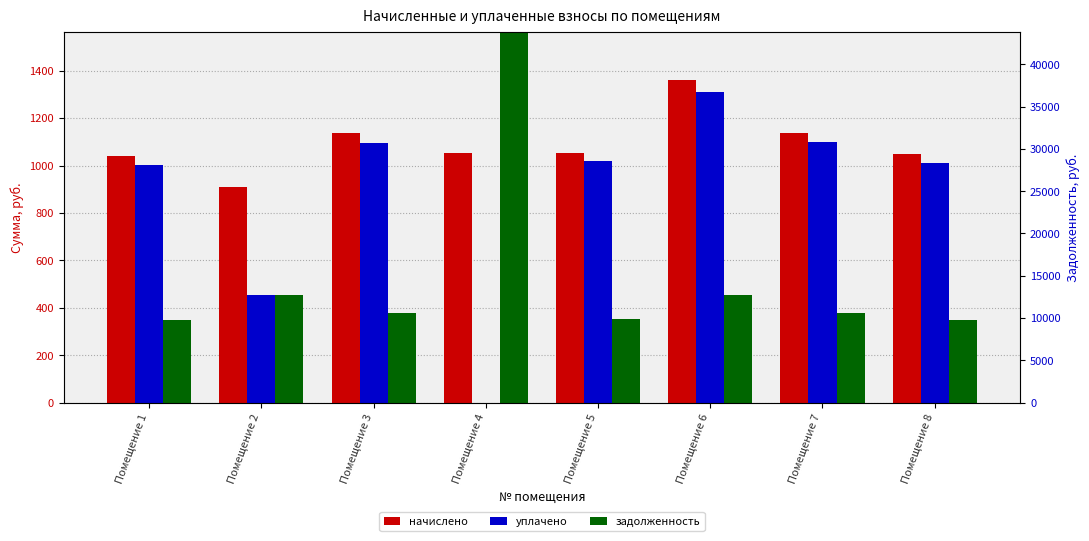

Rank the series at Помещение 4 from lowest to highest value.

уплачено, начислено, задолженность